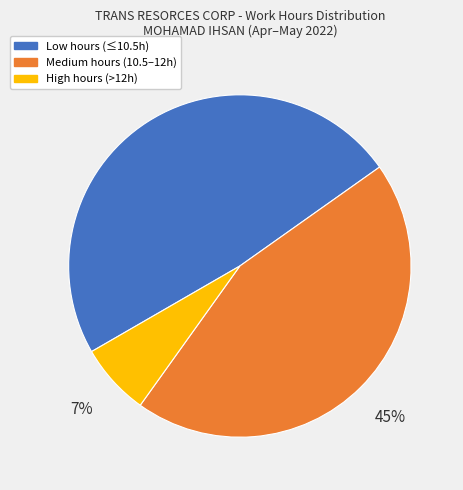

Does any single category account for the majority?

No